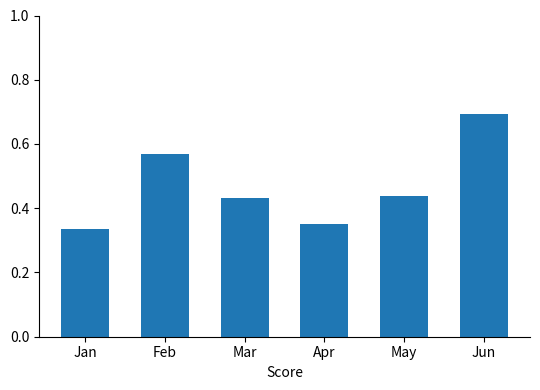

Where is the data nearest to the value 0?

Jan